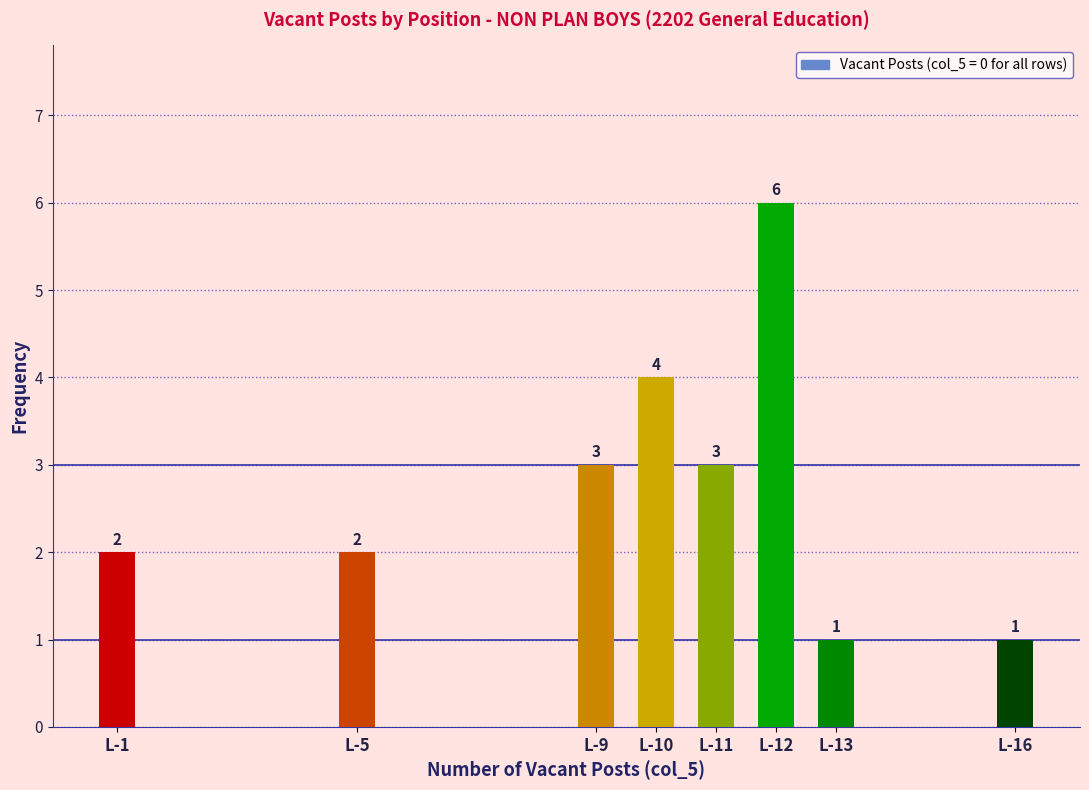

Reading left to right, list all the values displayed in this chart.

L-1=2	L-5=2	L-9=3	L-10=4	L-11=3	L-12=6	L-13=1	L-16=1